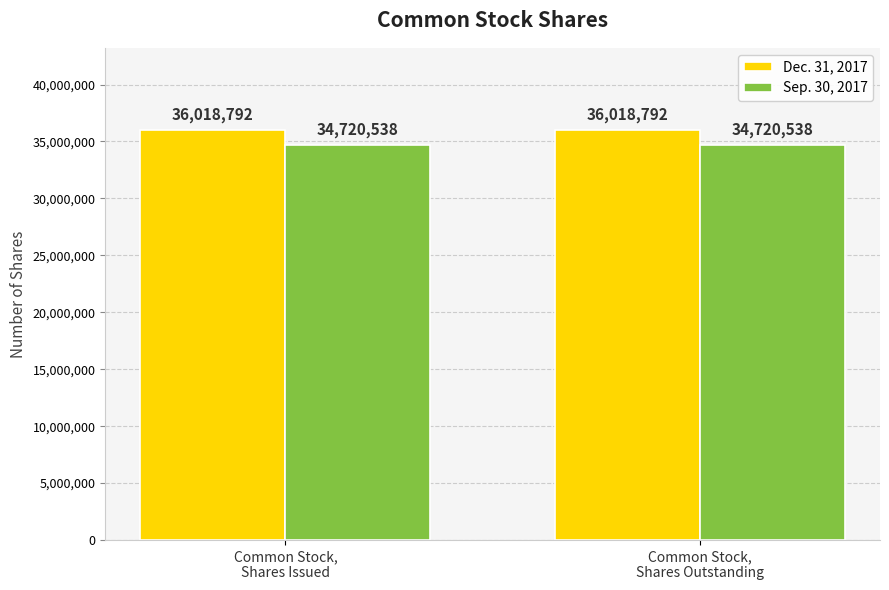

What is the highest value of the Dec. 31, 2017 series?

36018792